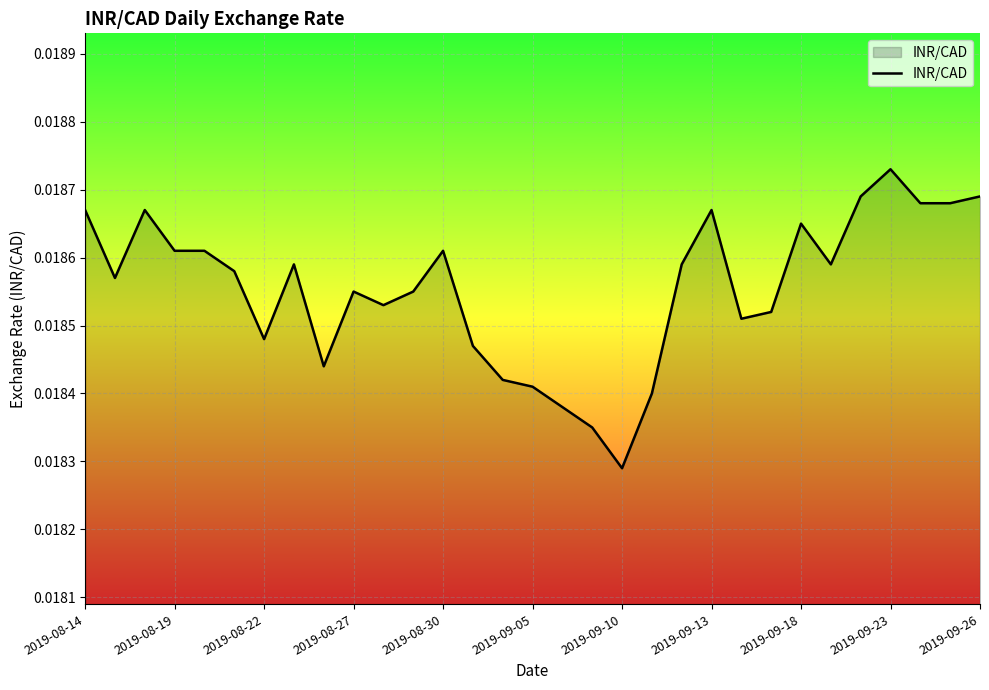

At which label is the value closest to 0?

2019-09-10